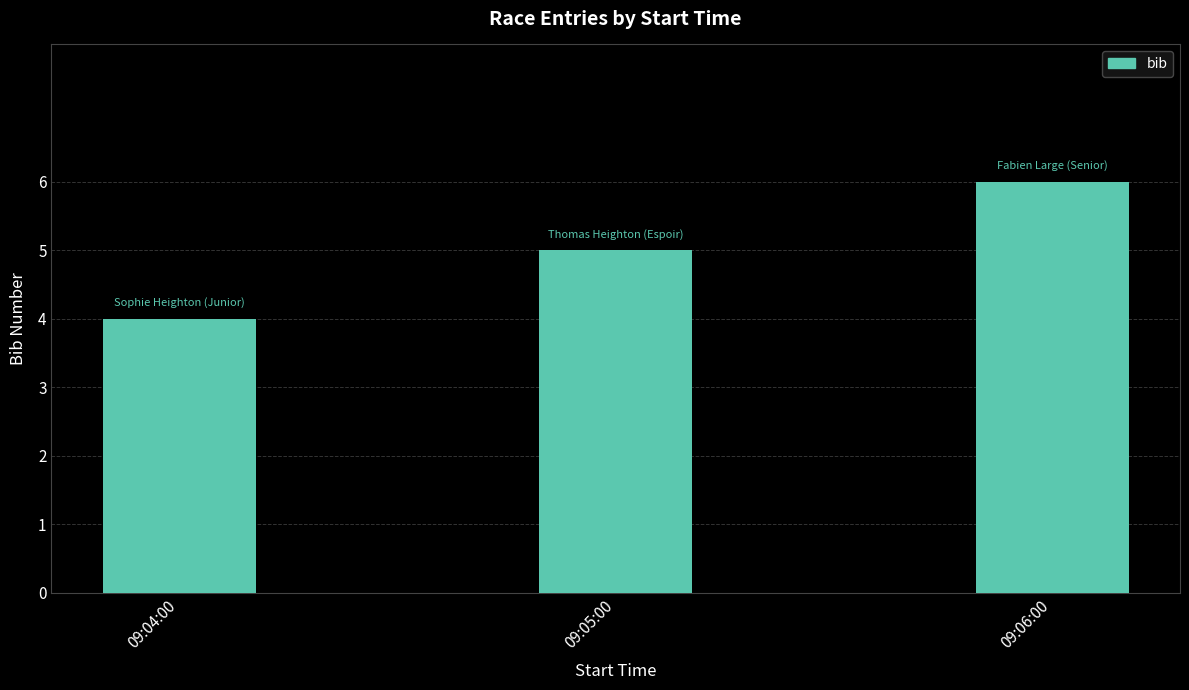

What is the label of the 2nd bar from the left?

09:05:00